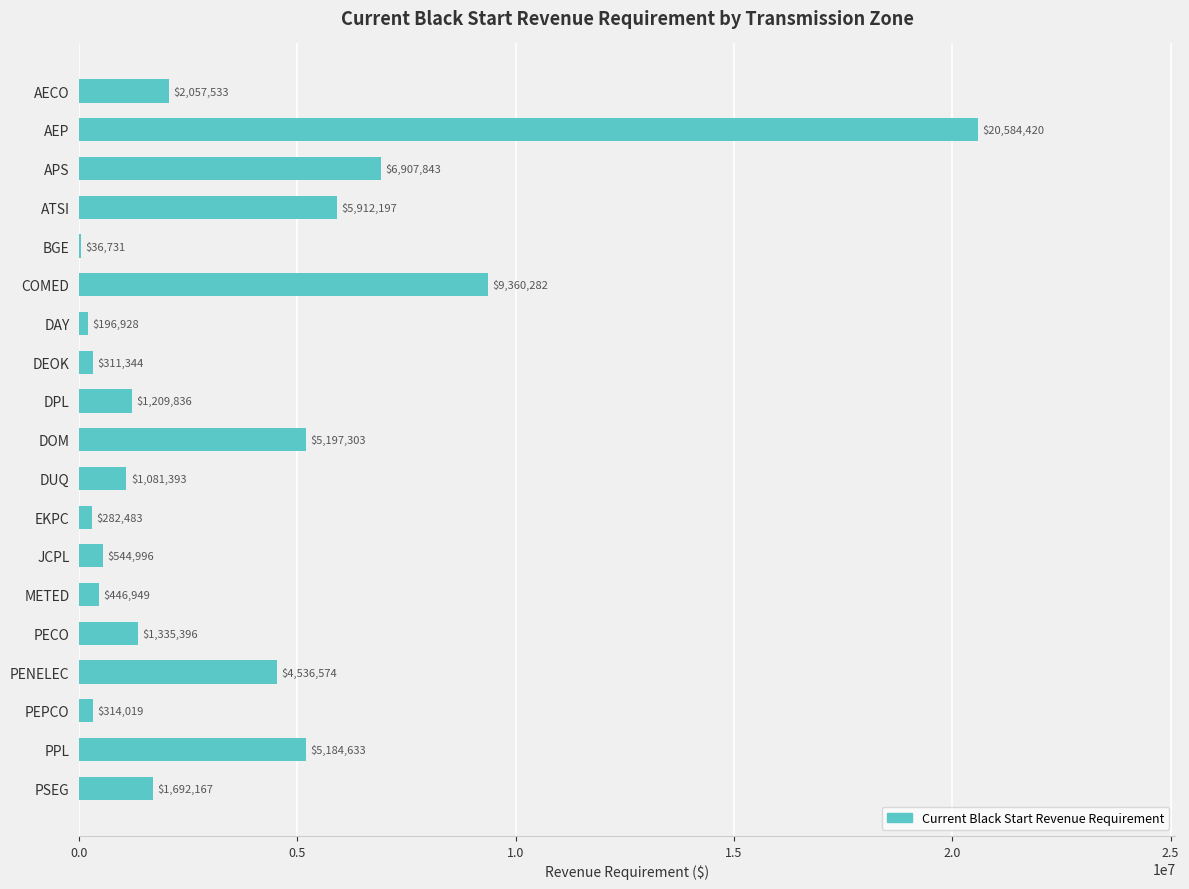

How many categories are shown in the chart?

19